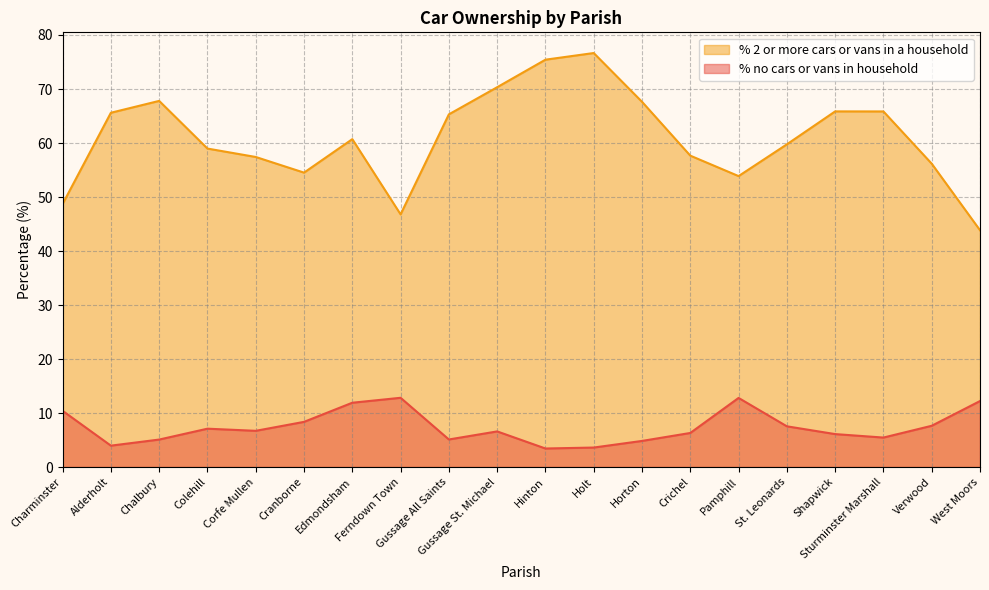

Rank the series by their average value, from highest to lowest.

% 2 or more cars or vans in a household, % no cars or vans in household